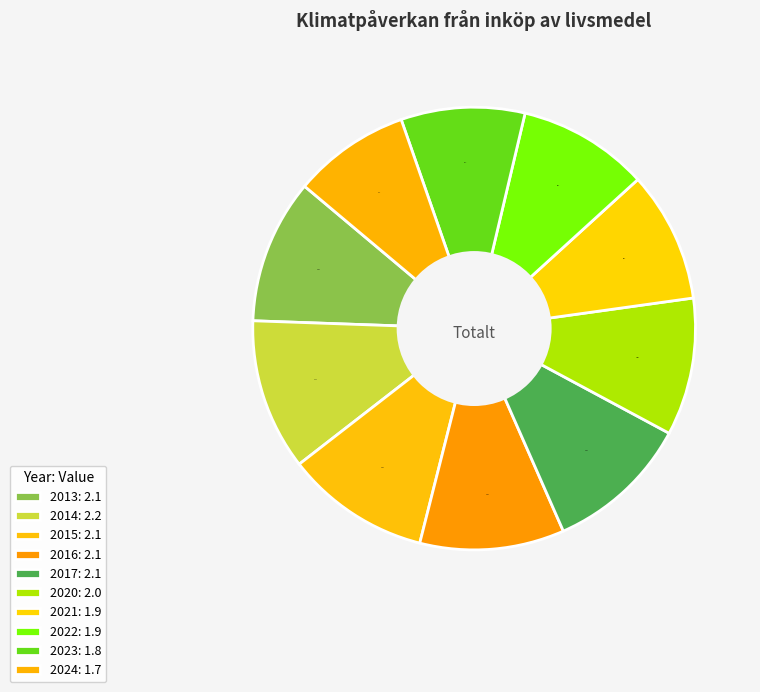

To the nearest percent, what portion does 2013 represent?

11%